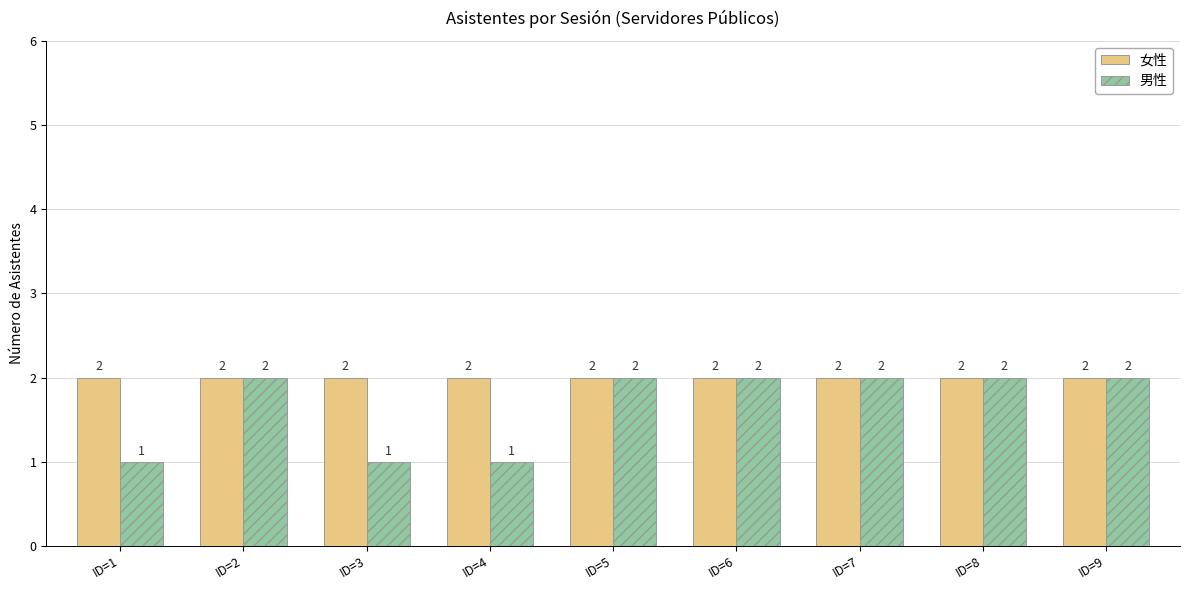

Which series has the largest total across all categories?

女性